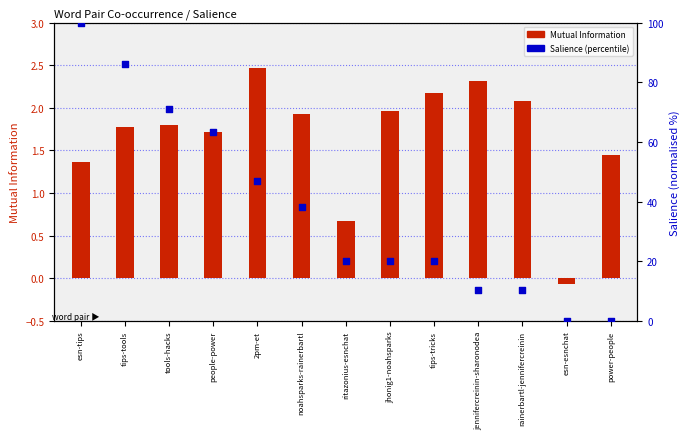

What is the total value across all series at power-people?

1.4